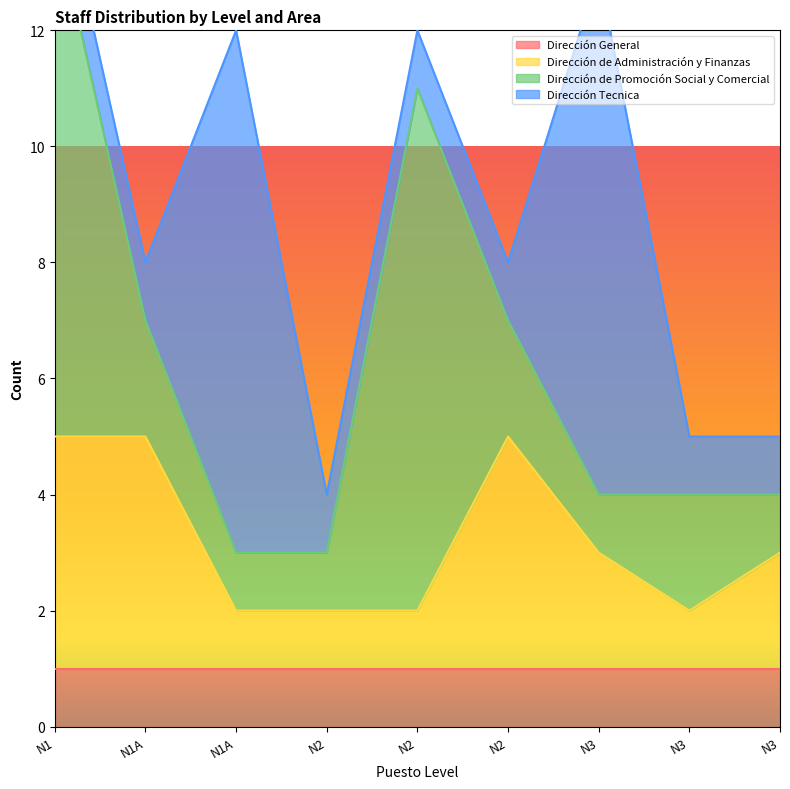

Where is Dirección de Administración y Finanzas nearest to the value 2?

N3